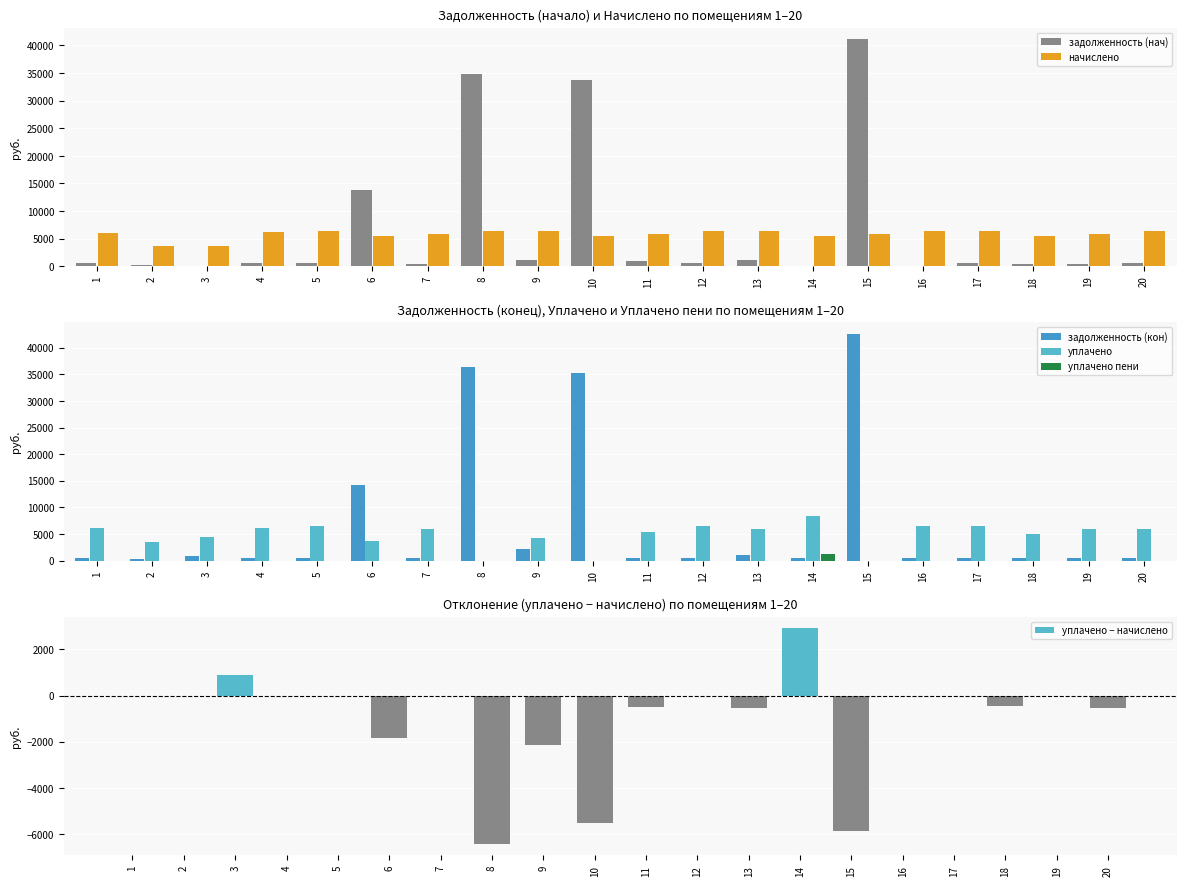

How many data points in уплачено are above 5879?

11